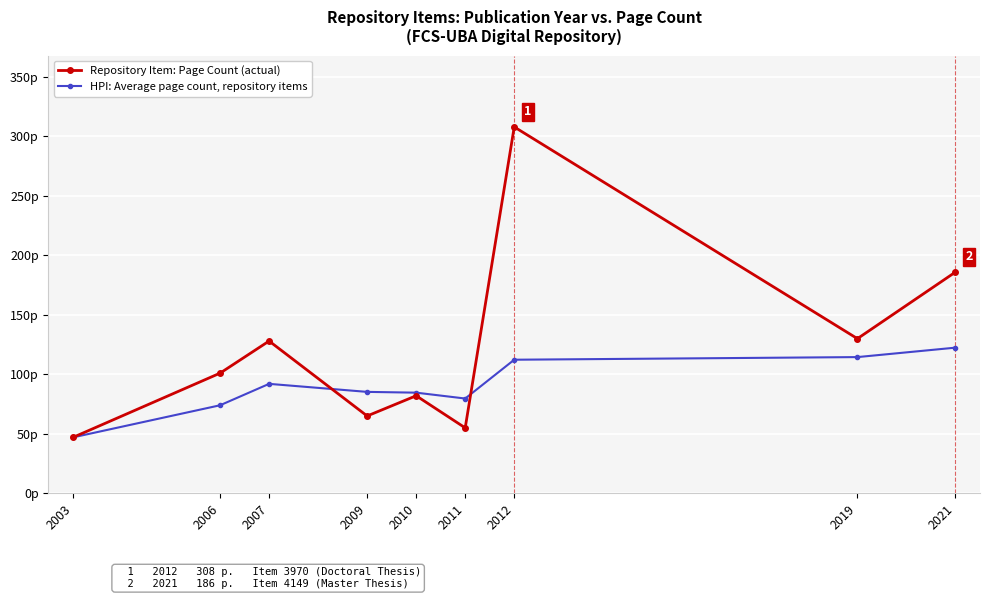

Is this an area chart (filled region under the line)?

No